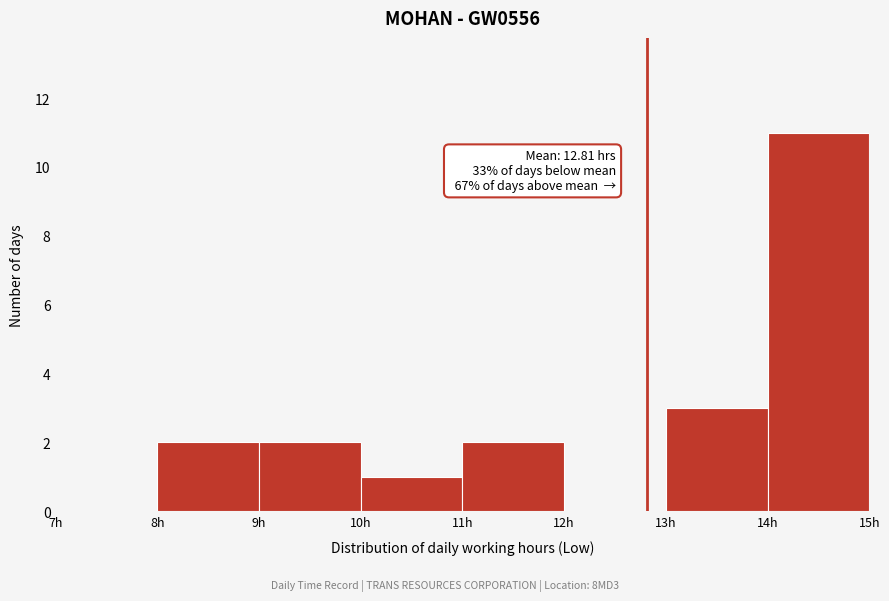

Over which range of the x-axis is the bar tallest?

14 to 15